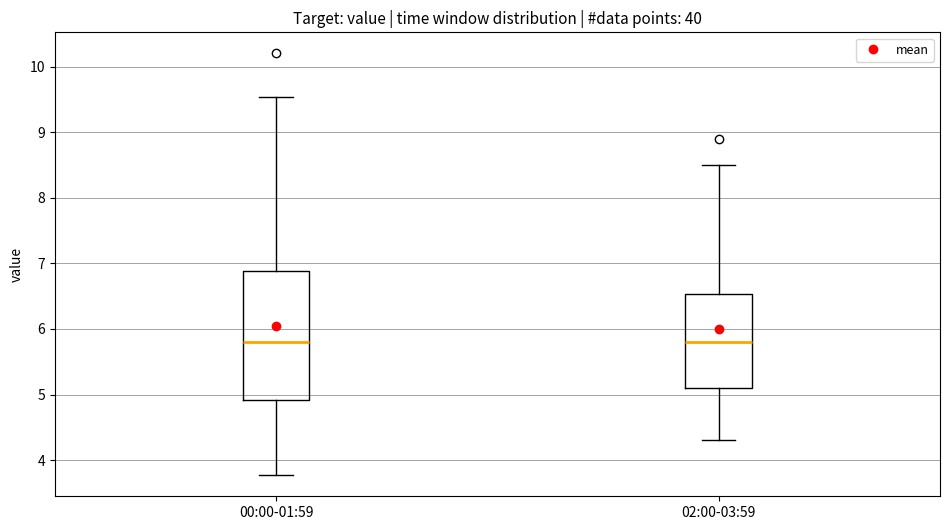

Comparing the boxes themselves (not the whiskers), which one is the tallest?

00:00-01:59